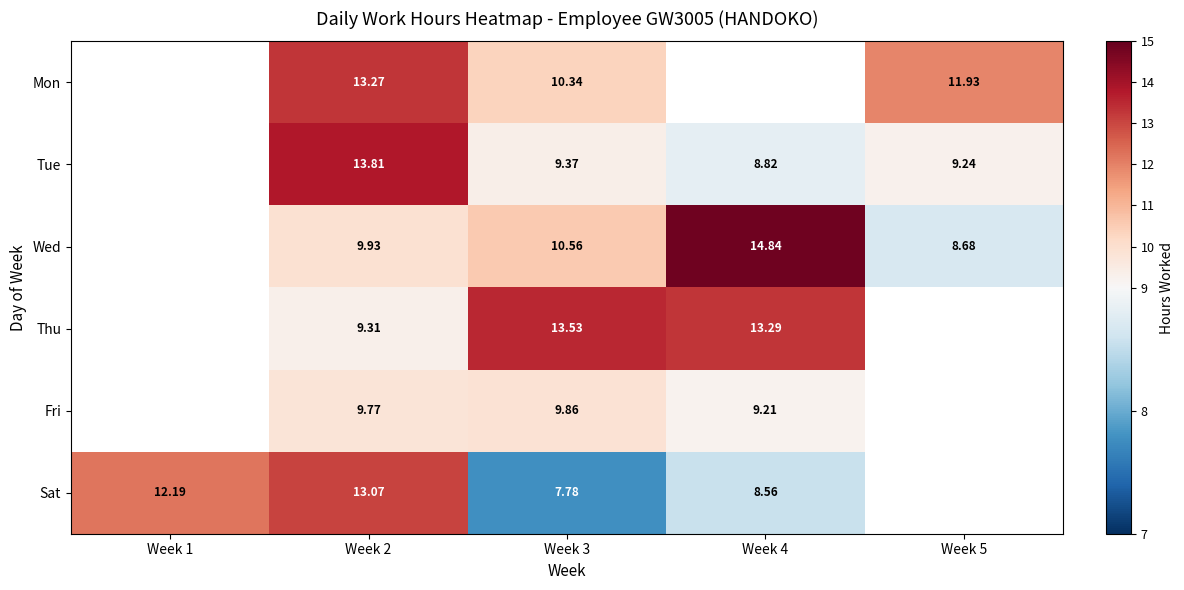

At which category is the sum across all series the highest?

Week 2